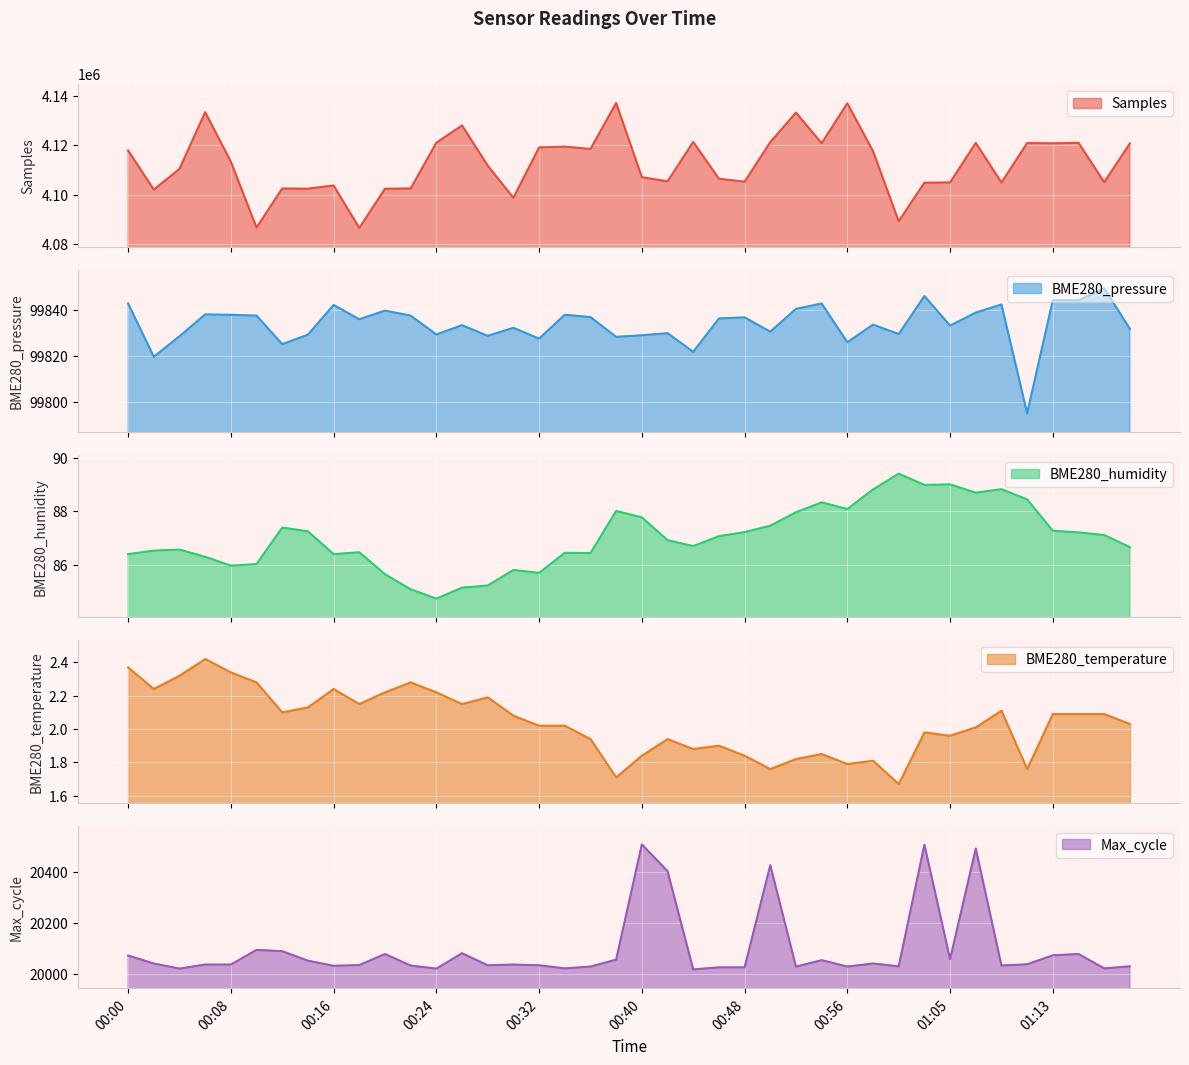

Between 00:20 and 00:04, which is larger?

00:04